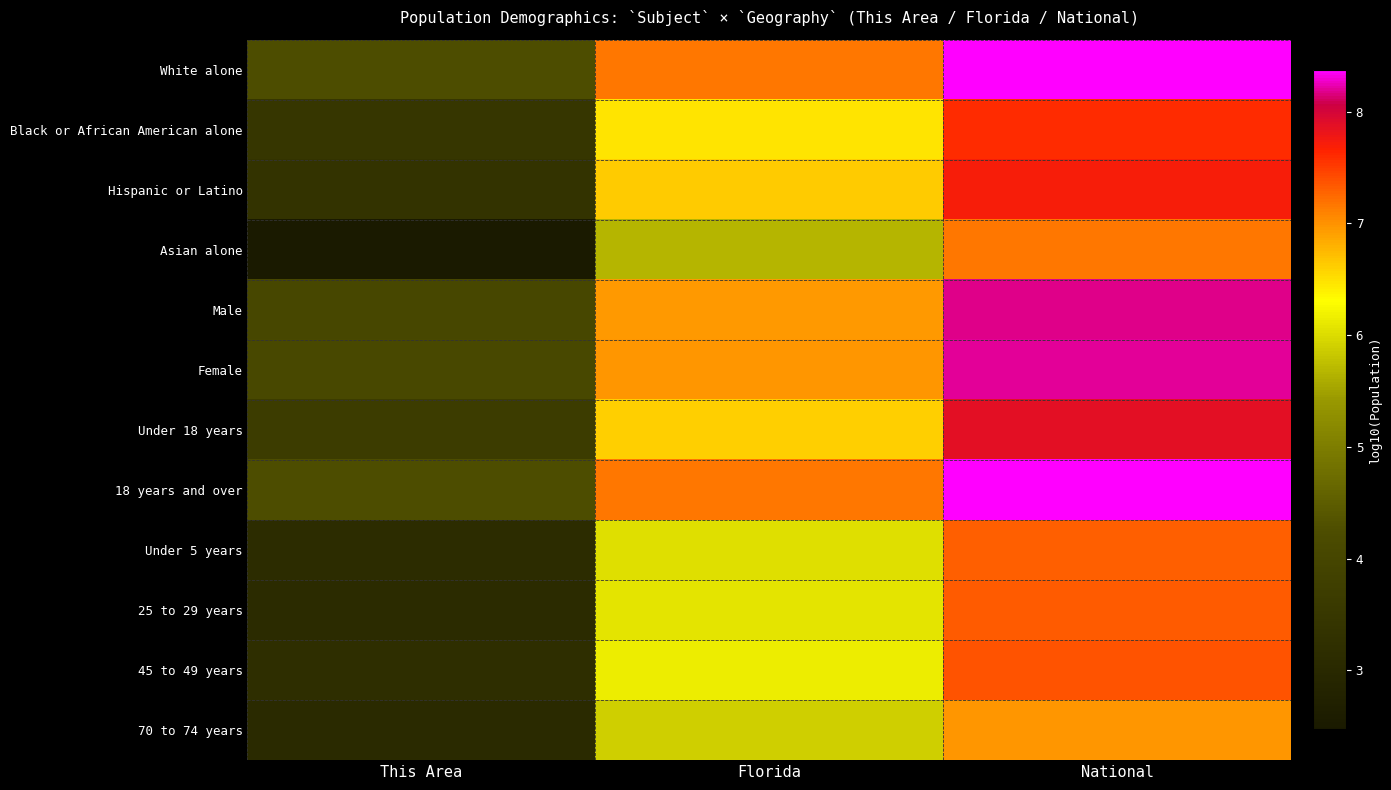

List the series in order of their peak value, lowest first.

70 to 74 years, Asian alone, Under 5 years, 25 to 29 years, 45 to 49 years, Black or African American alone, Hispanic or Latino, Under 18 years, Male, Female, White alone, 18 years and over